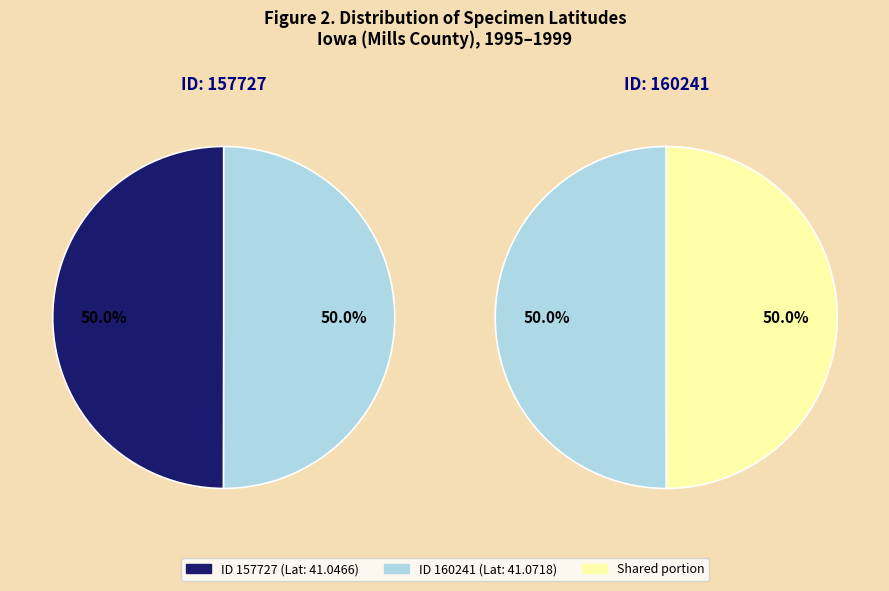

Which has a higher value, 157727 or 160241?

160241